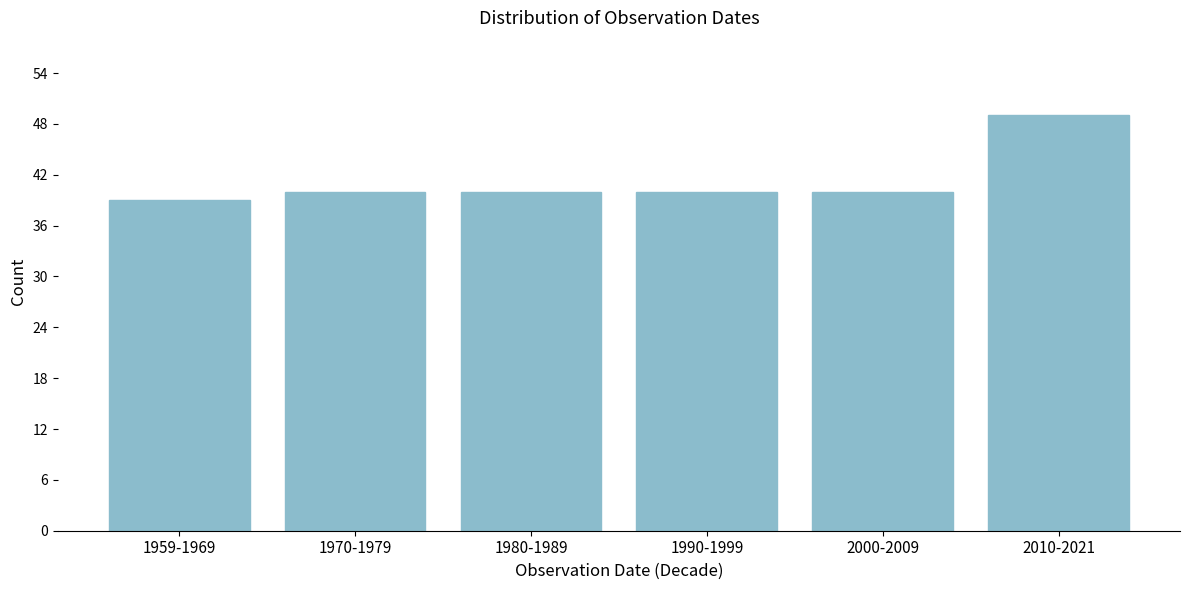

Reading left to right, list all the values displayed in this chart.

39	40	40	40	40	49